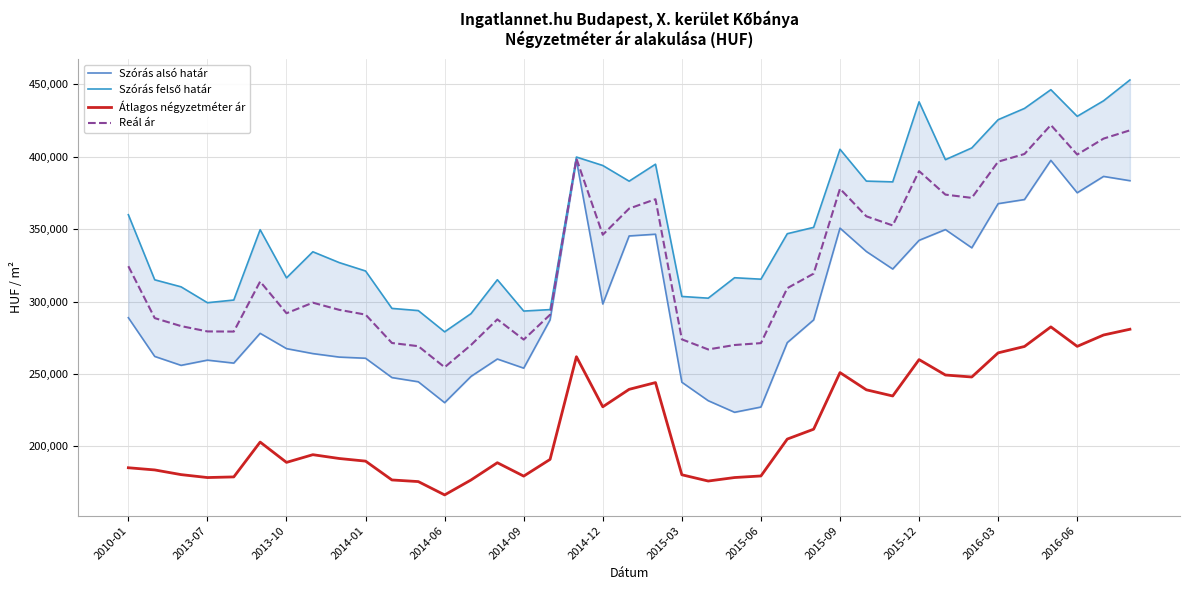

The value of Reál ár at 2014-12 is 346096. True or false?

True